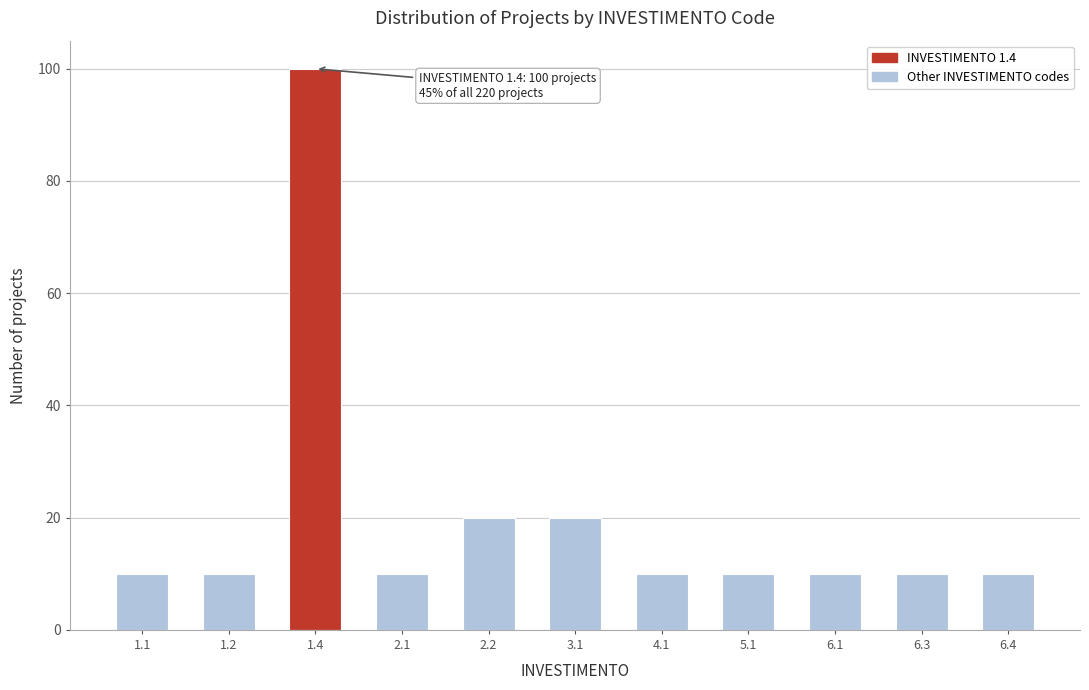

Reading left to right, extract all data points from this chart.

1.1=10	1.2=10	1.4=100	2.1=10	2.2=20	3.1=20	4.1=10	5.1=10	6.1=10	6.3=10	6.4=10